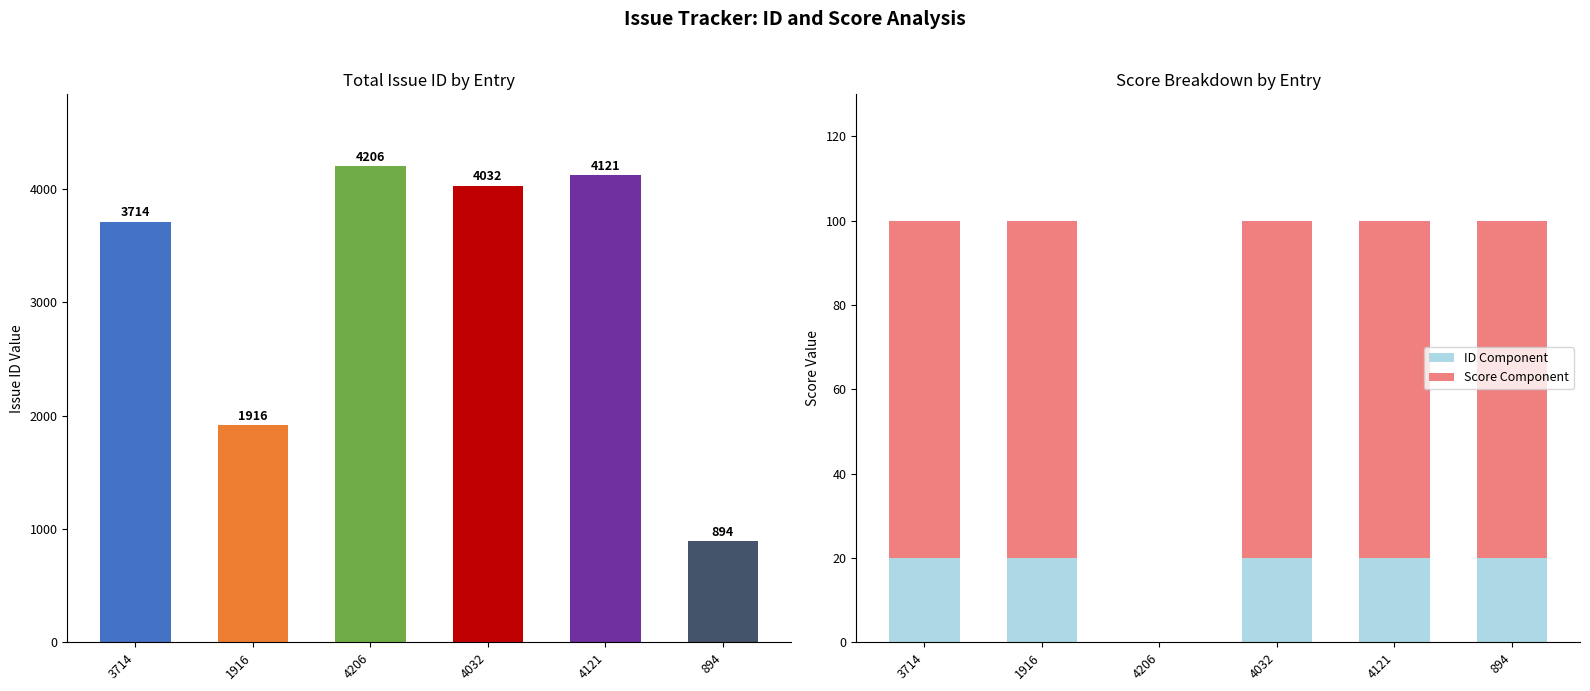

How many data points in ID Component are less than 20?

1